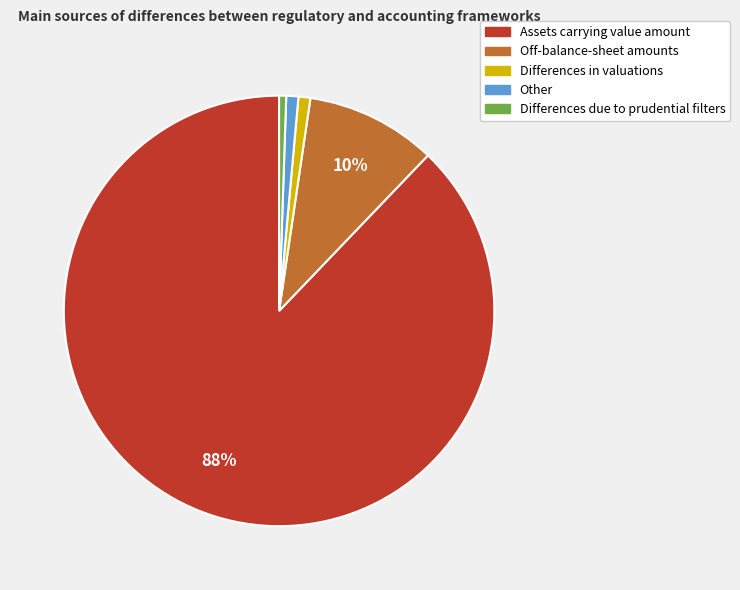

Which slice is the largest?

Assets carrying value amount